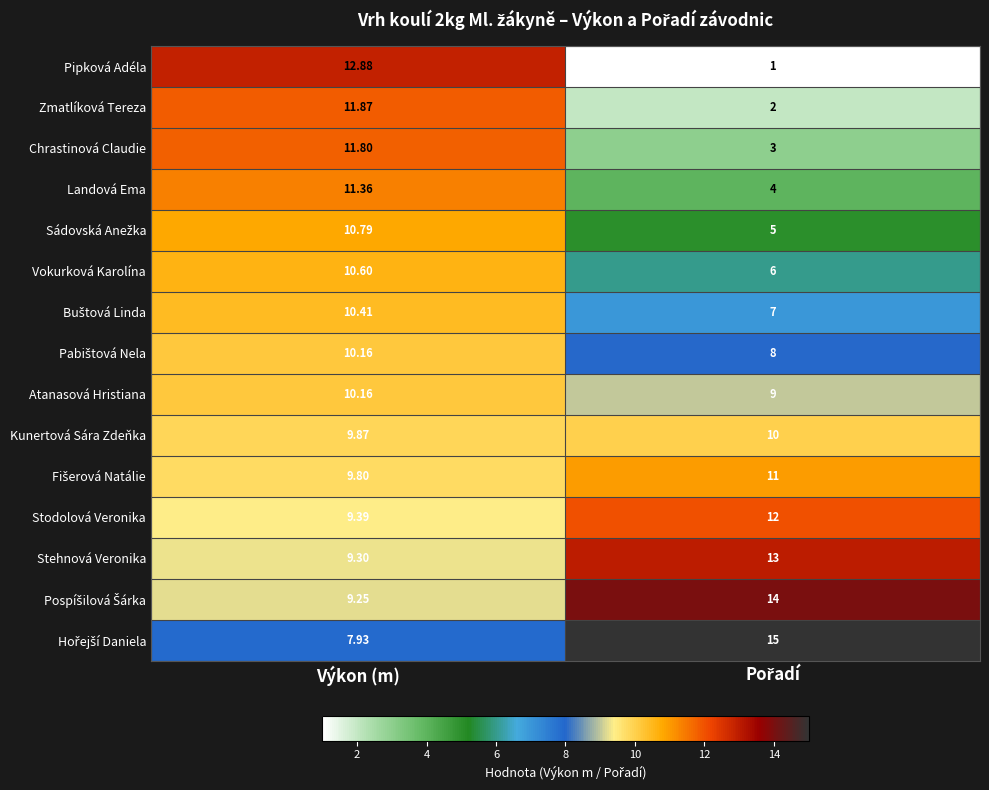

Which series has the largest range (max minus min)?

Pipková Adéla